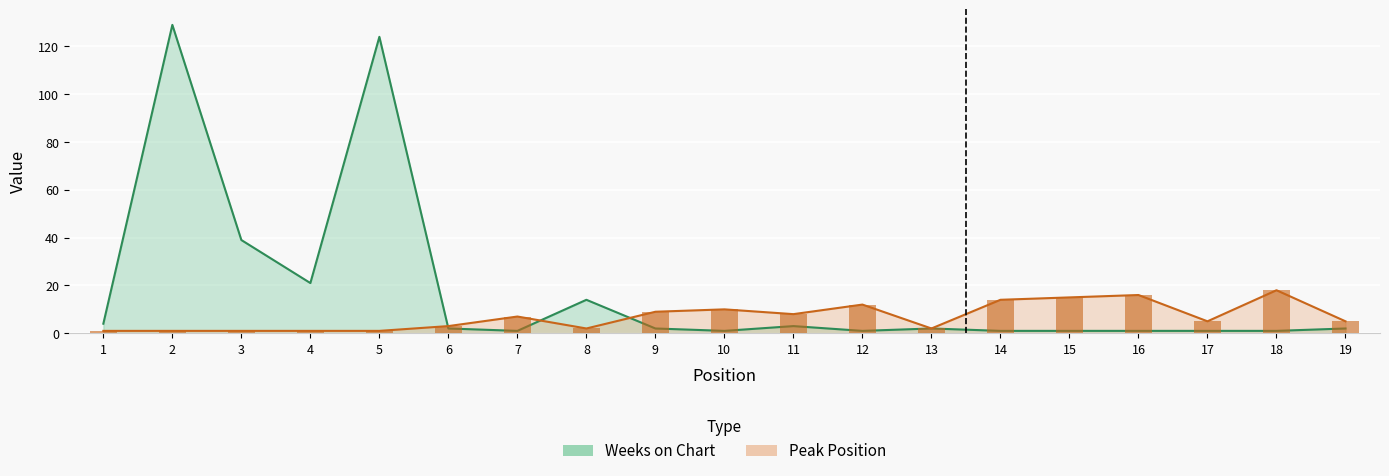

Which series has the largest range (max minus min)?

Weeks on Chart